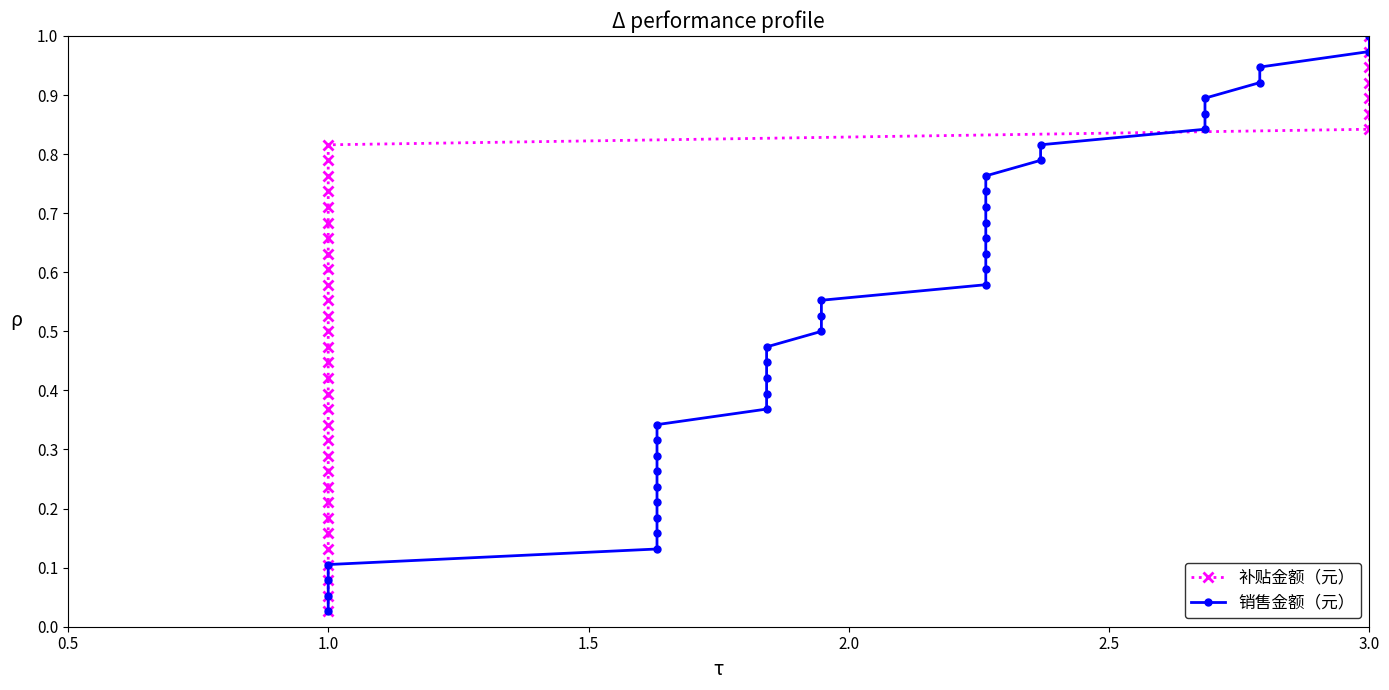

List the series in order of their peak value, lowest first.

补贴金额（元）, 销售金额（元）